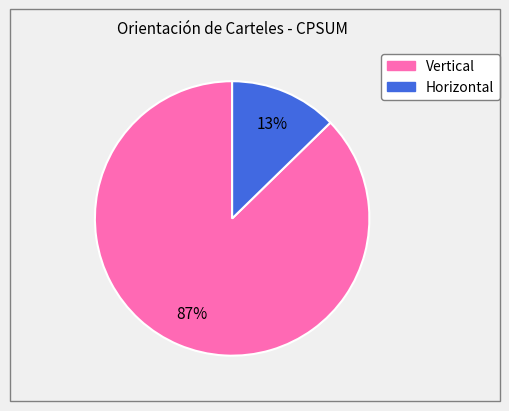

Which slice represents more than half of the pie?

Vertical